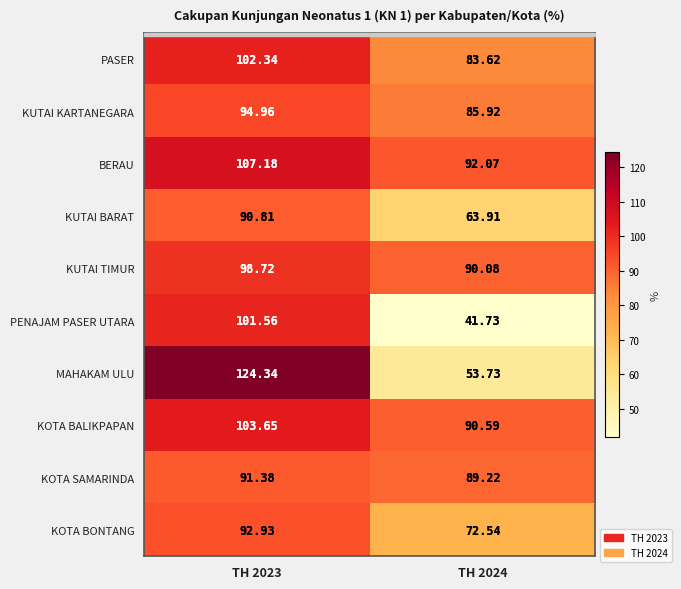

Which series has the largest total across all categories?

BERAU